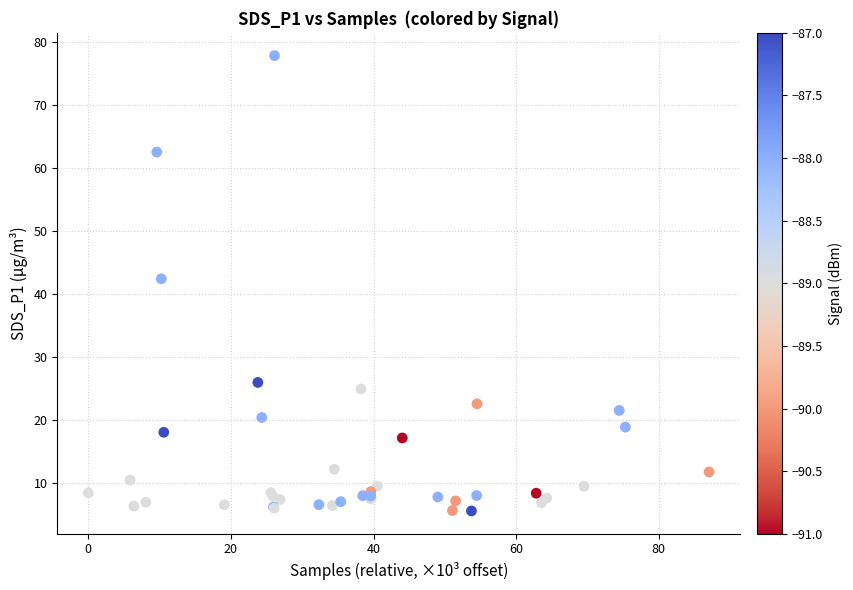

What Y value in the scatter plot is closest to 41?

42.4